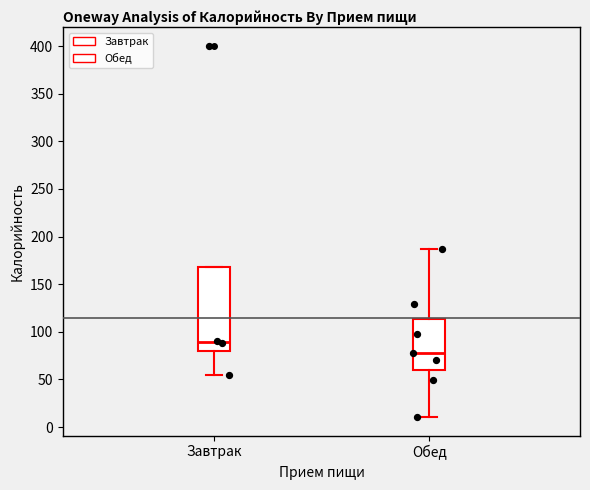

Reading left to right, transcribe this box plot: for each box, give where its median line is, the range the box spans, and where its two whiskers end, as read against the y-axis. The values are not printed on the chart, so give them approximately, as read against the axis.

Завтрак: median 90, box 80 to 170, whiskers 55 to 170
Обед: median 80, box 60 to 115, whiskers 10 to 185